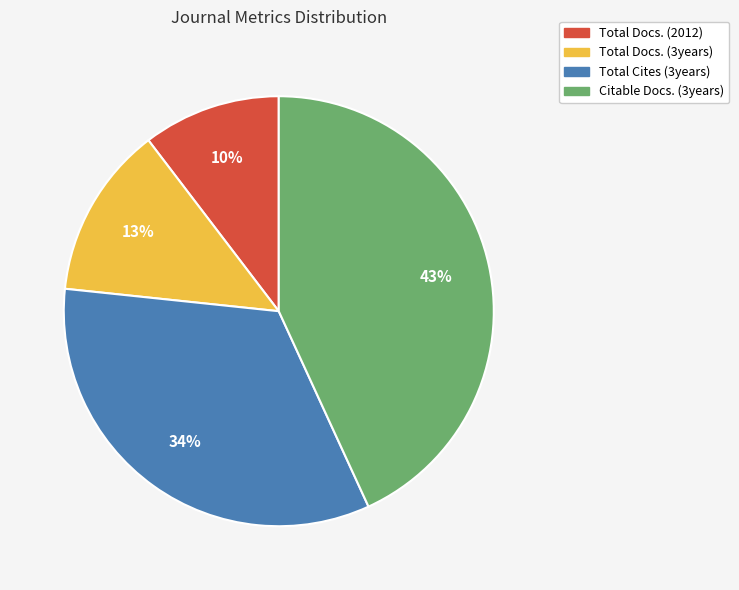

To the nearest percent, what is the average slice percentage?

25%